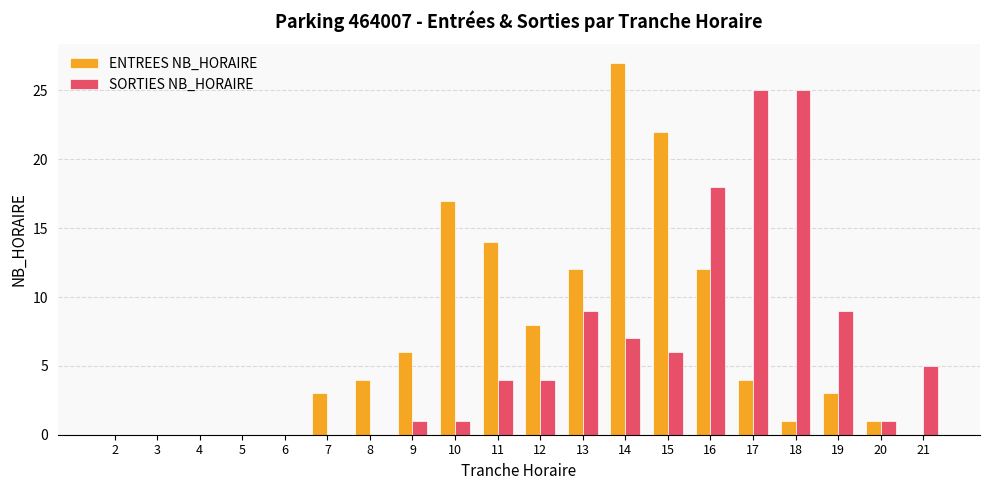

What is the difference between the ENTREES NB_HORAIRE values at 17 and 2?

4